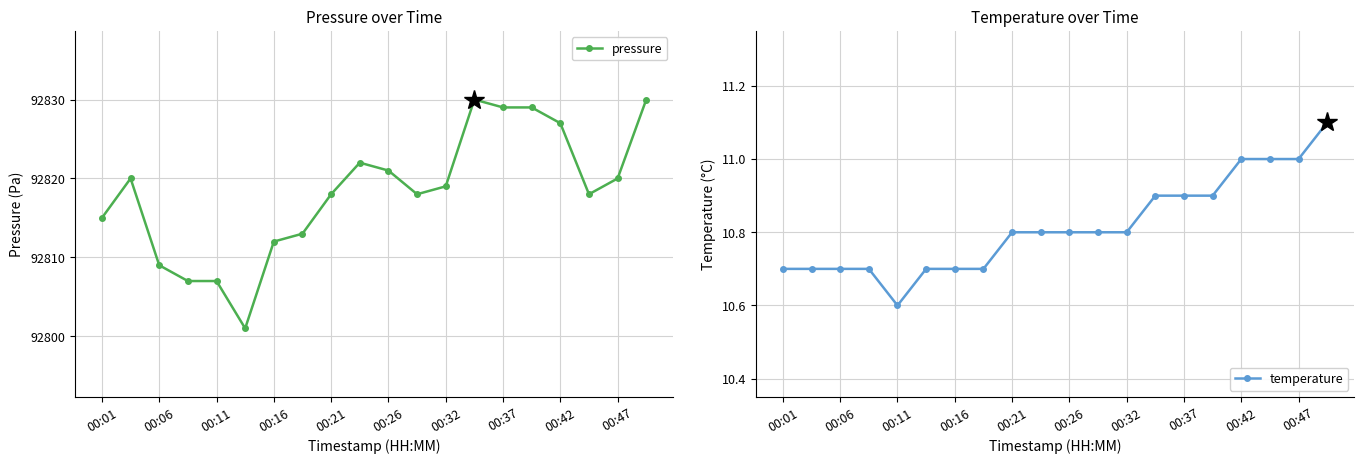

True or false: pressure has a value of 92821 at 00:26.

True